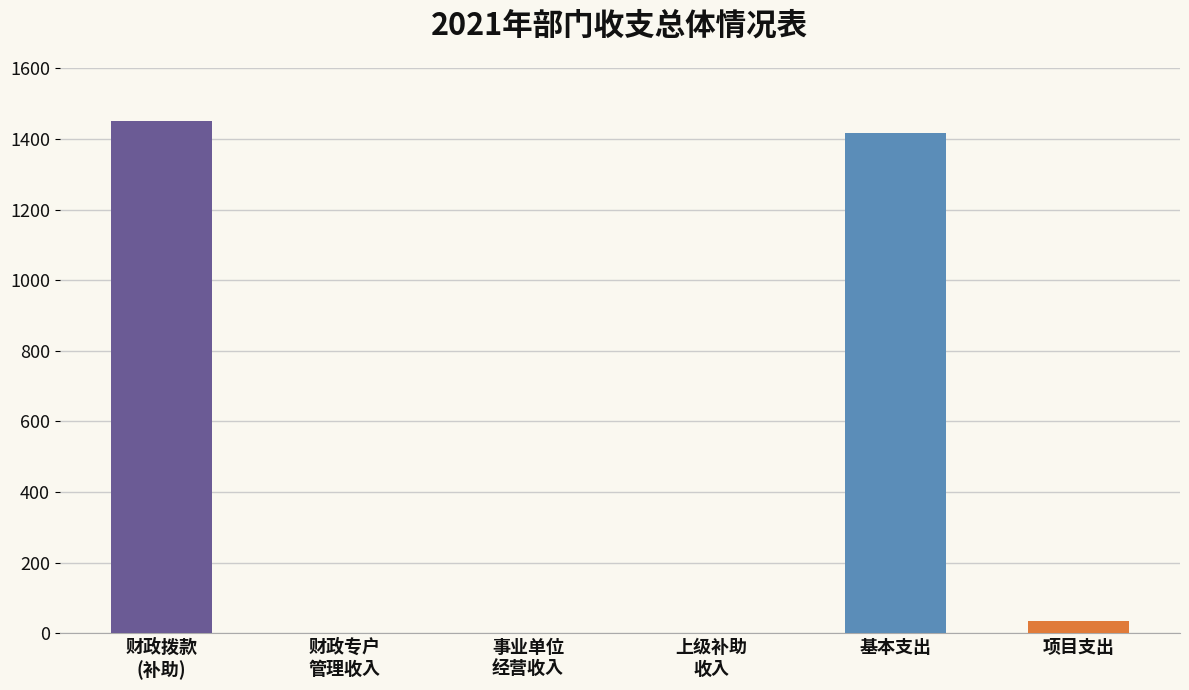

How many categories are shown in the chart?

6